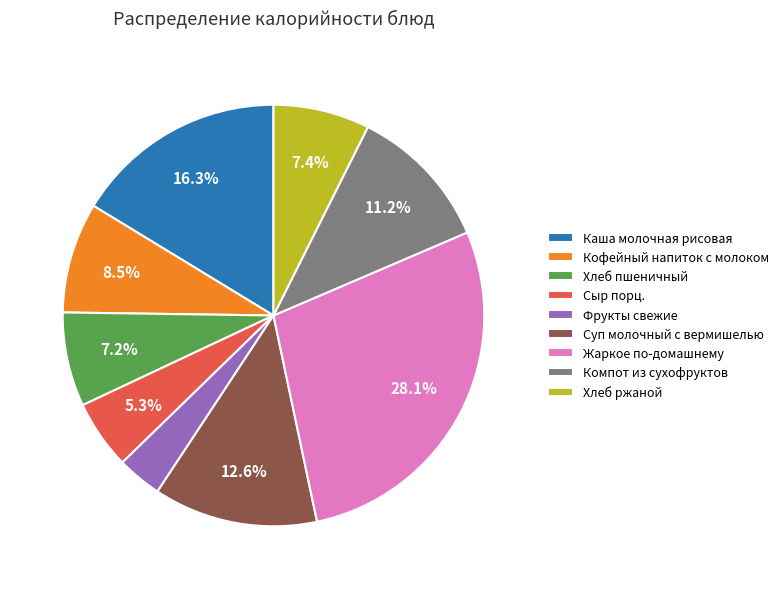

The Компот из сухофруктов slice represents 11% of the pie. True or false?

True